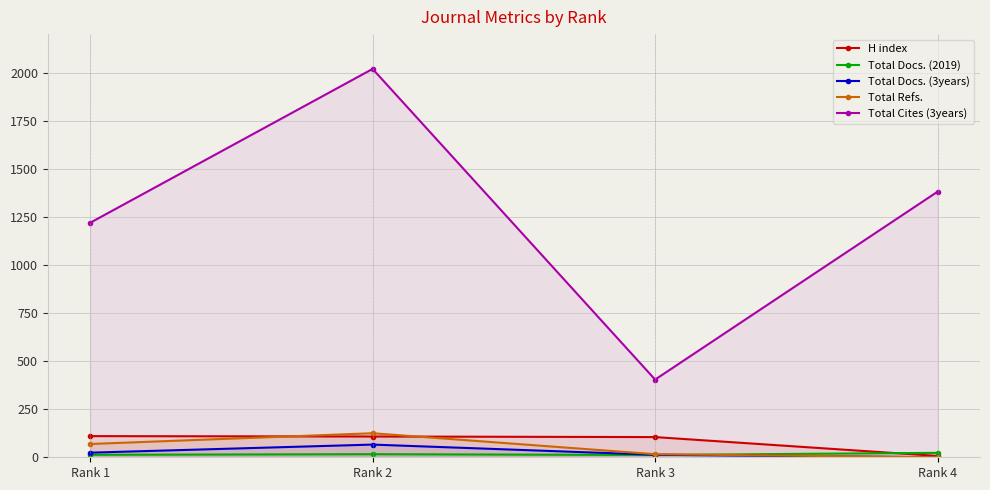

How many interior local valleys does the Total Cites (3years) series have?

1